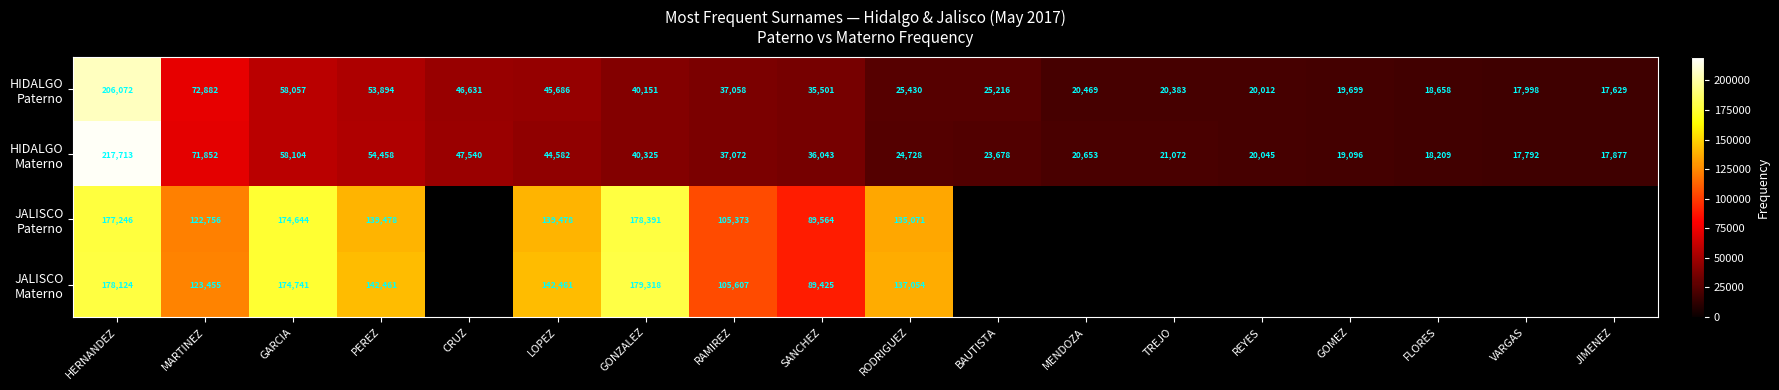

What is the total value across all series at GARCIA?

465546